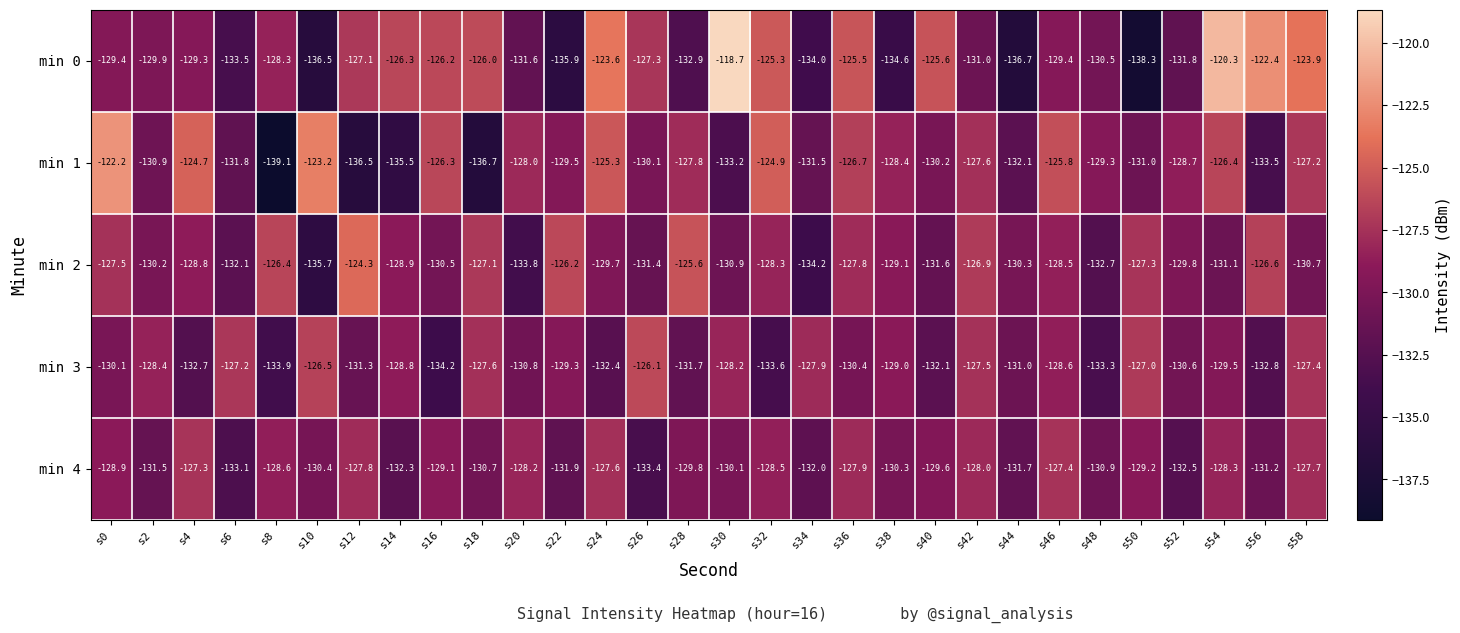

Which label corresponds to the largest value in the chart?

s30